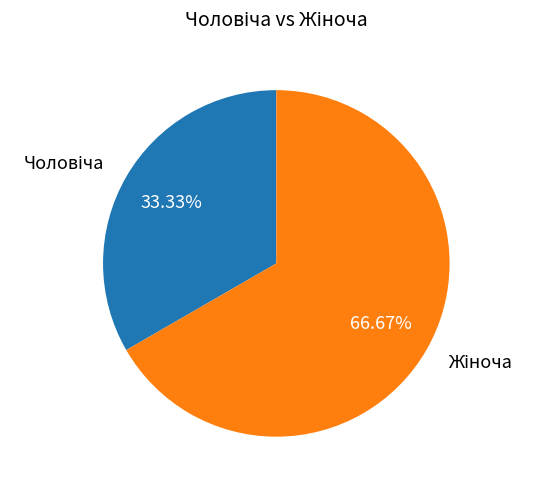

Is there any slice that represents more than half of the pie?

Yes